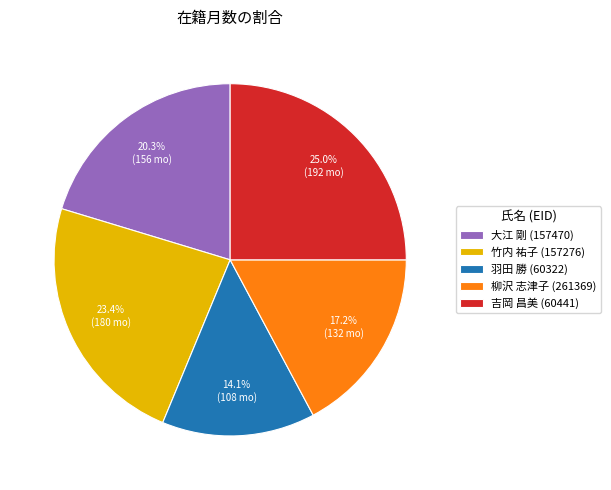

What is the largest slice in the pie chart?

吉岡 昌美 (60441)